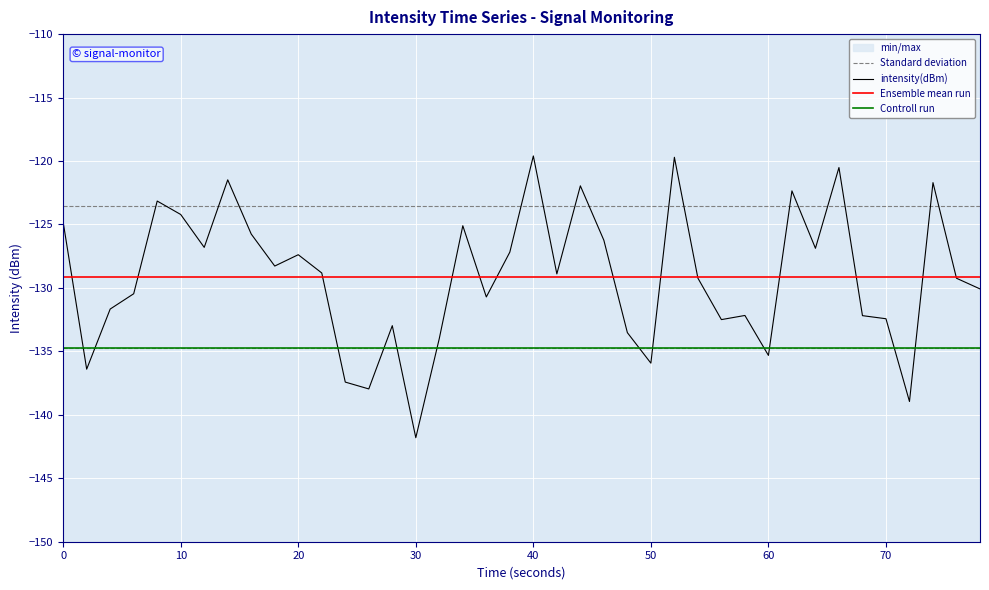

The Standard deviation series shows -123.6 at 30. True or false?

True